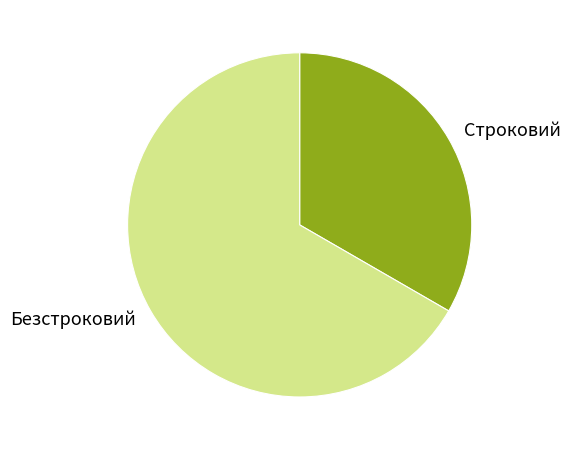

Which slice is the smallest?

Строковий